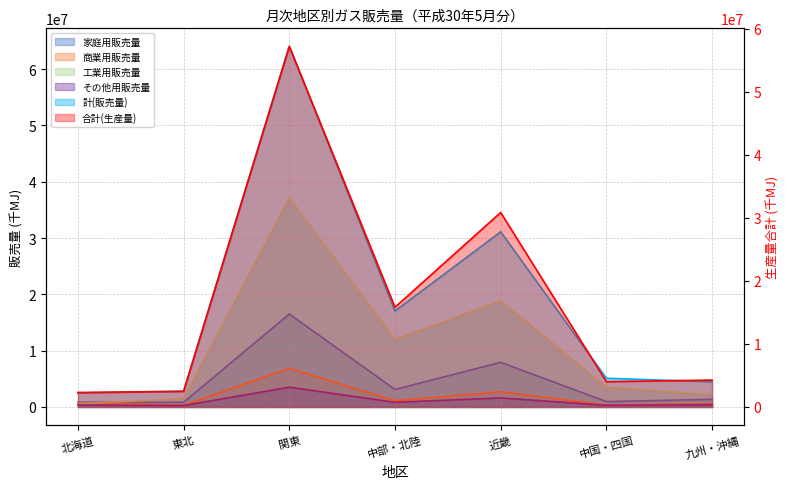

How many categories are shown in the chart?

7